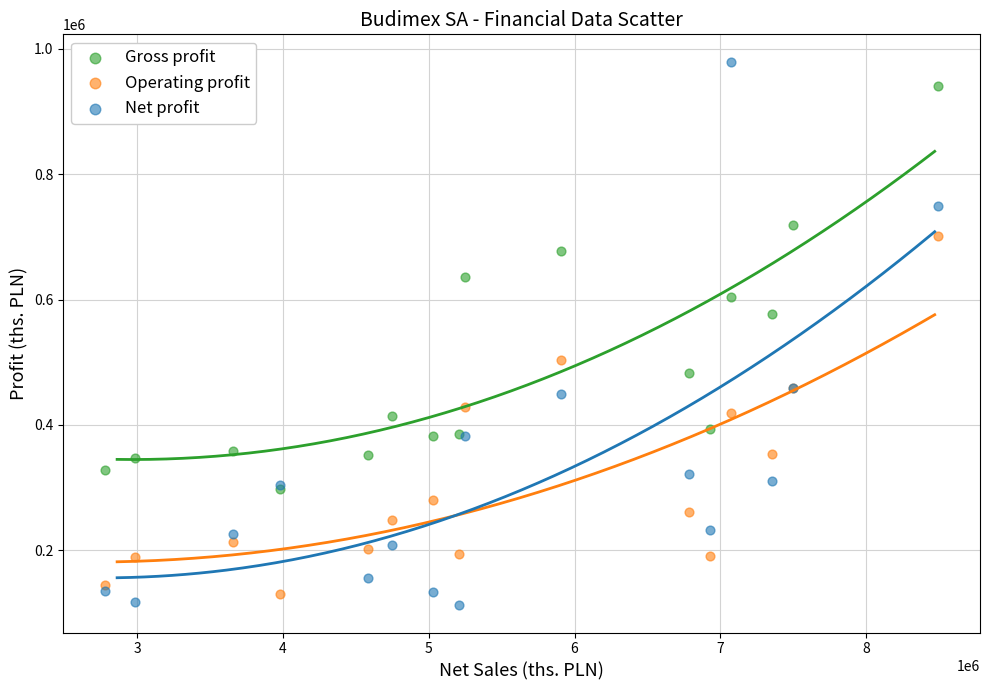

What are all the series names shown in the legend?

Gross profit, Operating profit, Net profit